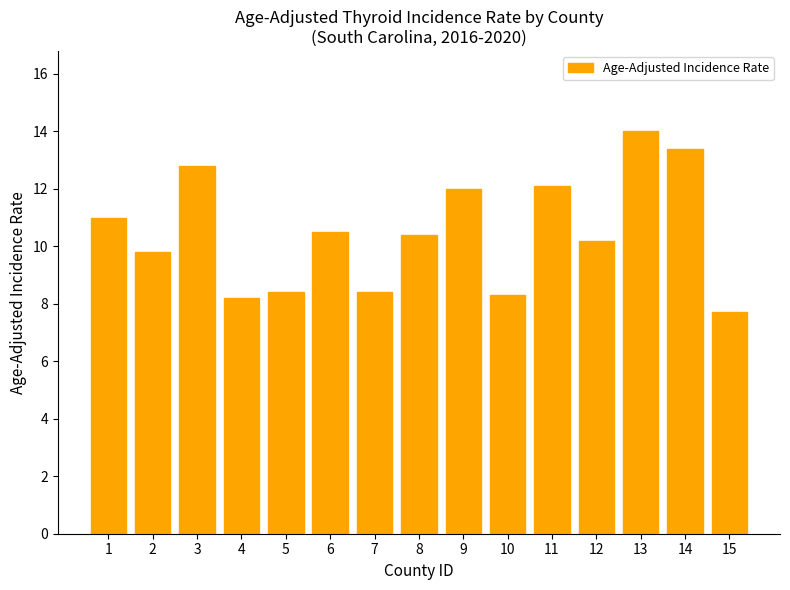

Is it true that the value at 9 is 12.0?

True